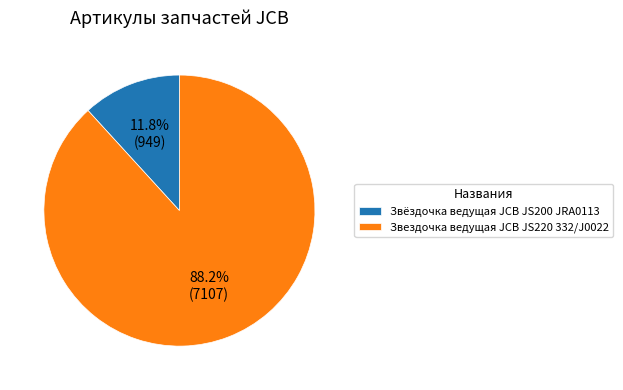

To the nearest percent, what portion does Звездочка ведущая JCB JS220 332/J0022 represent?

88%